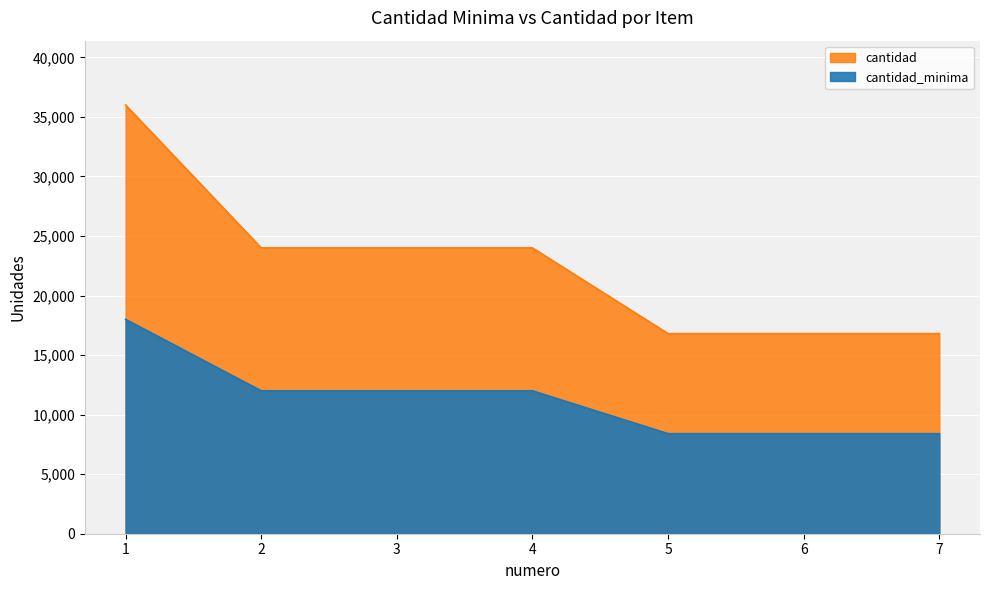

Reading left to right, transcribe all the data shown in this chart.

cantidad_minima: 36000	24000	24000	24000	16800	16800	16800
cantidad: 18000	12000	12000	12000	8400	8400	8400